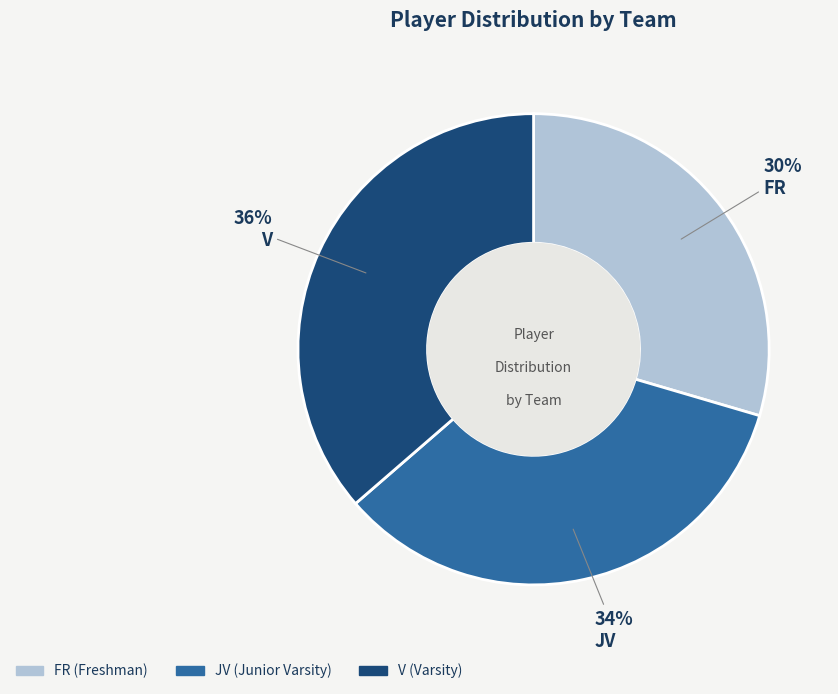

Which has a higher value, JV (Junior Varsity) or V (Varsity)?

V (Varsity)